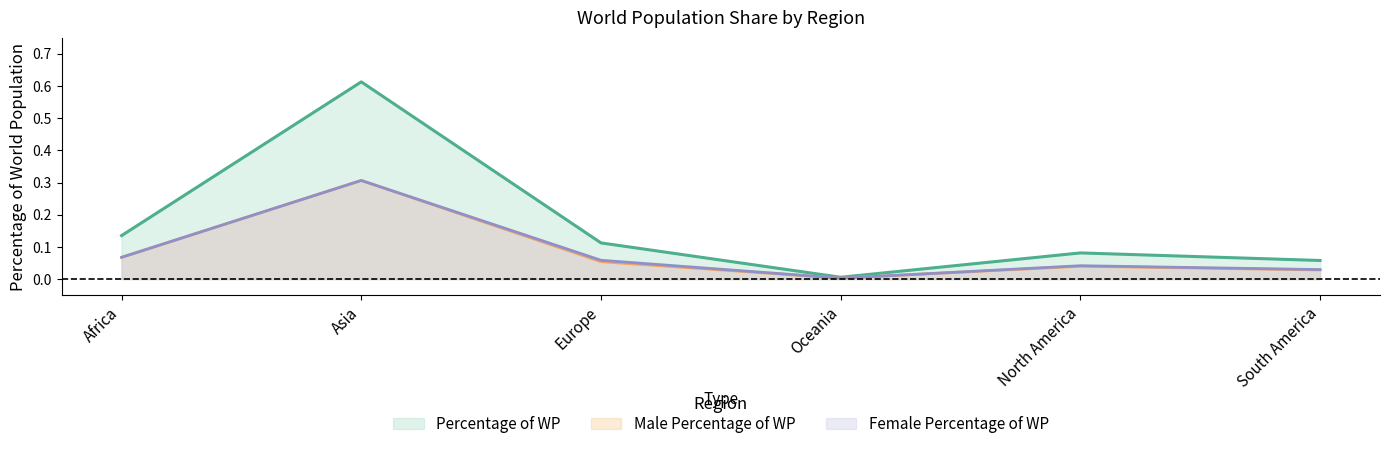

How many categories are shown in the chart?

6